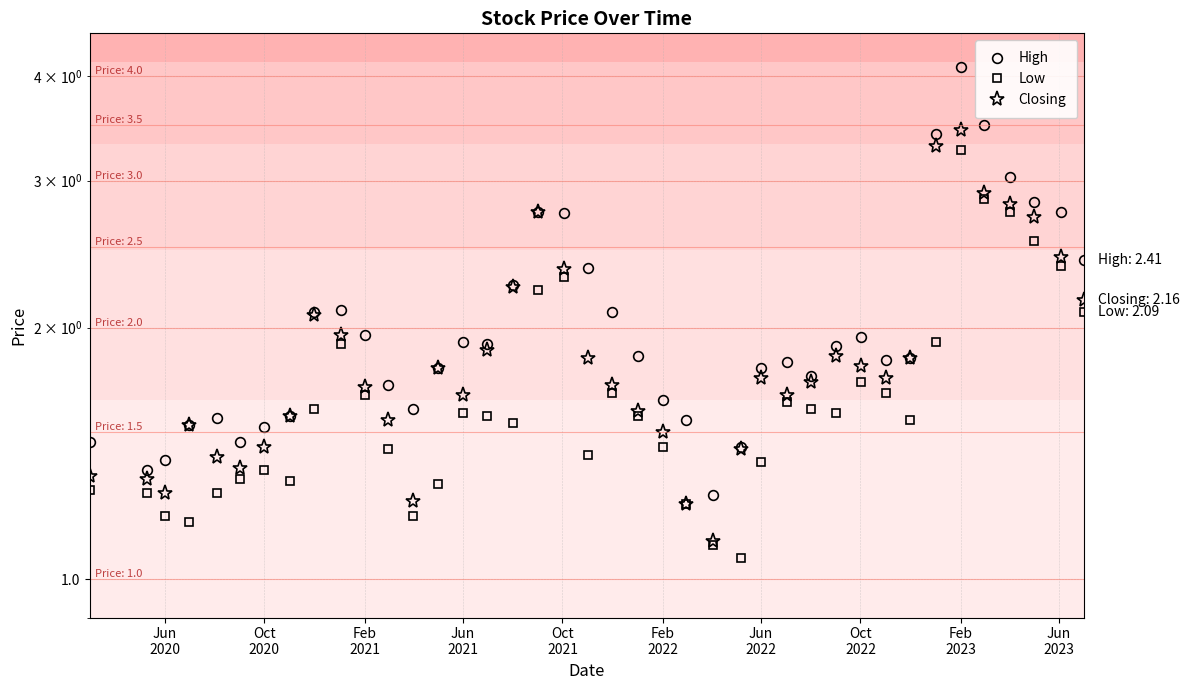

What is the difference between the maximum and minimum values in the Low series?

2.2